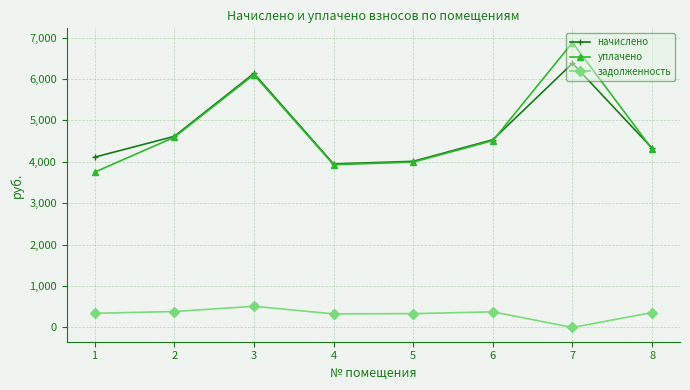

What is the total value across all series at 3?

12746.4